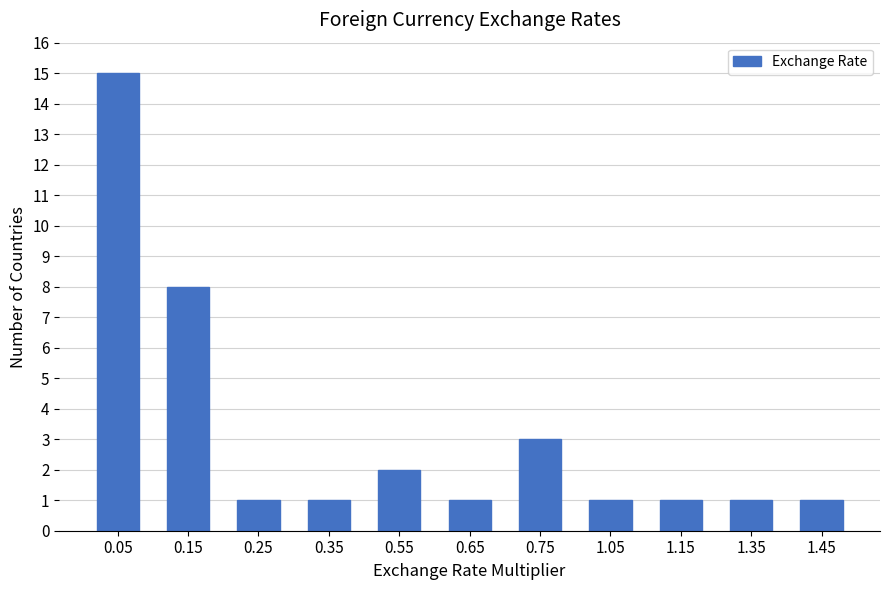

Reading left to right, extract all data points from this chart.

15	8	1	1	2	1	3	1	1	1	1